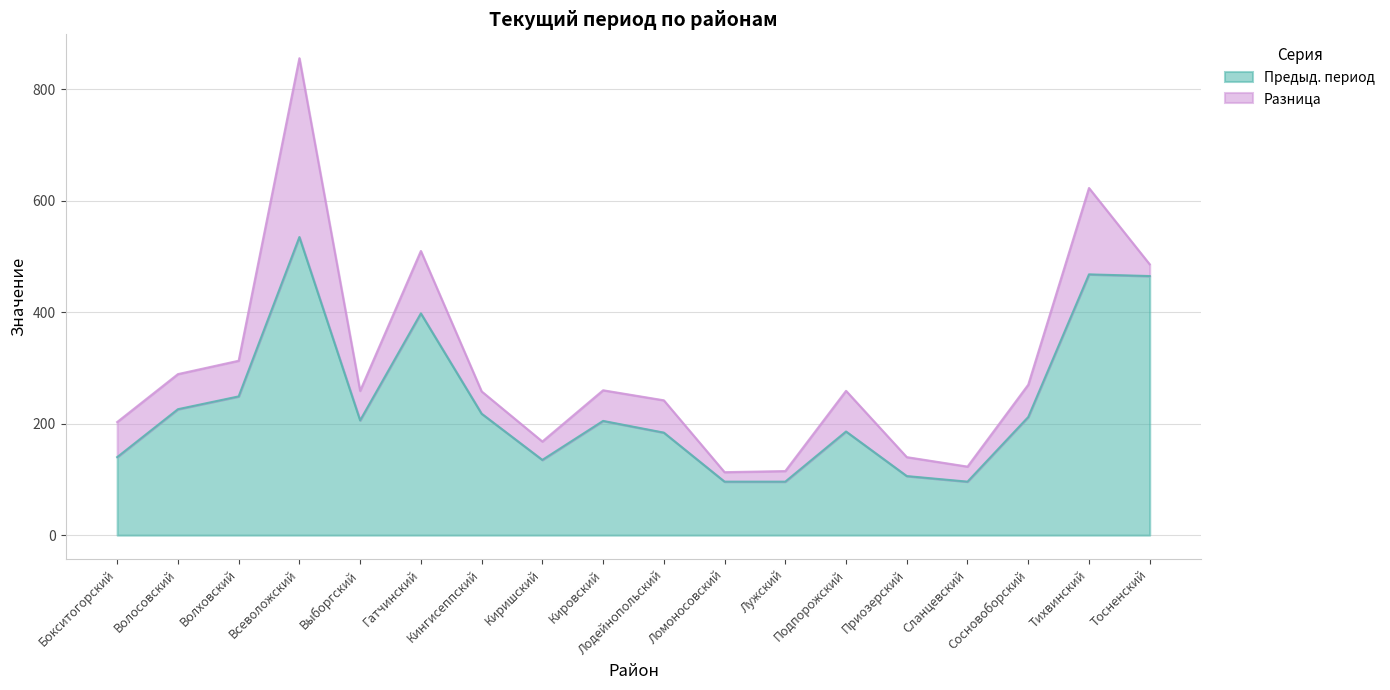

What is the difference between the maximum and minimum values in the Предыд. период series?

439